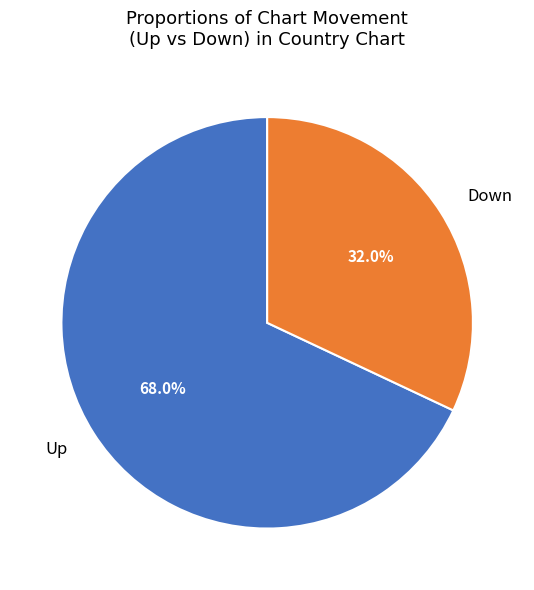

Does Down represent more than half of the total?

No